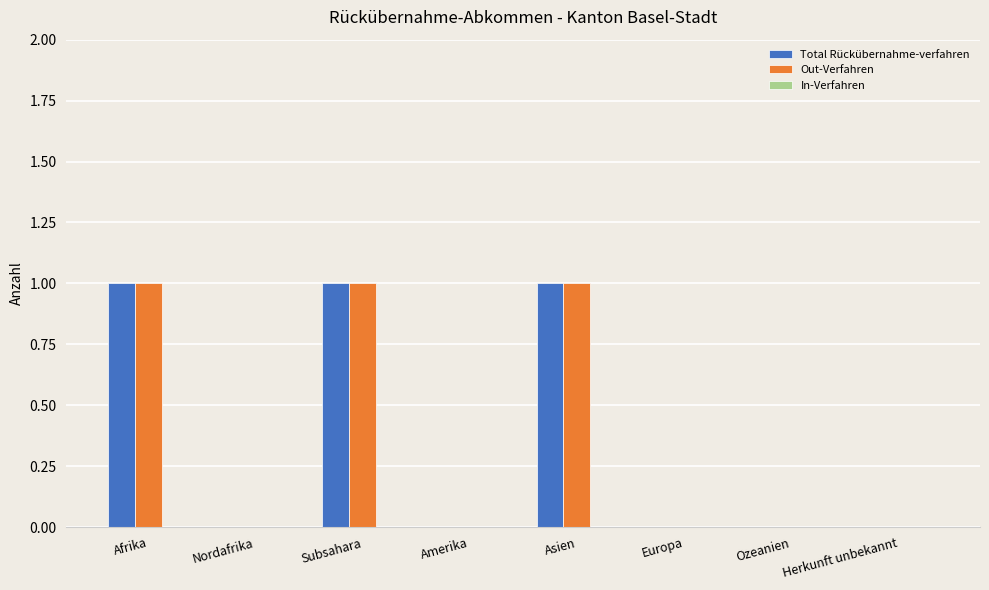

The Out-Verfahren series shows 1 at Herkunft unbekannt. True or false?

False